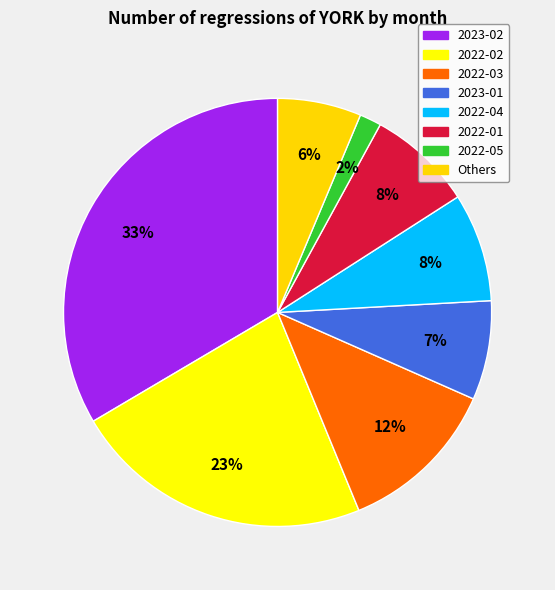

How many slices are in this pie chart?

8